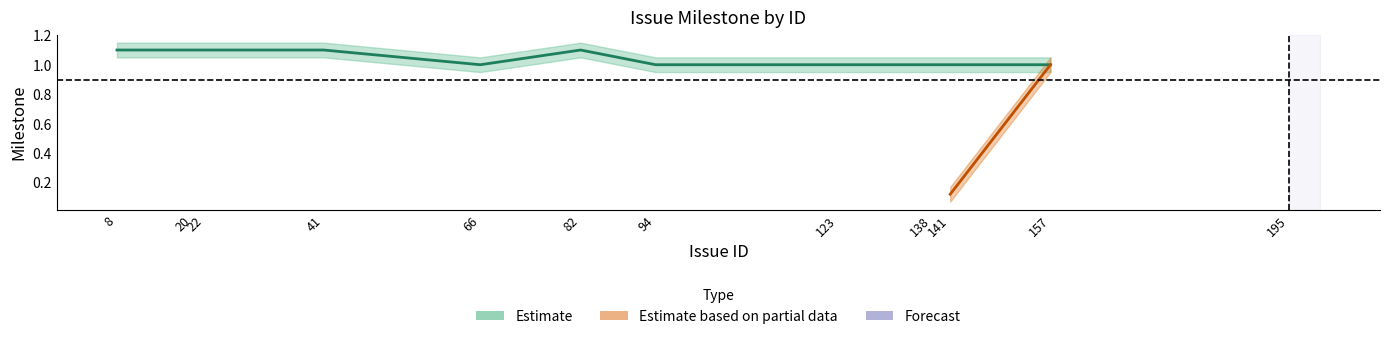

At which label does Milestone_numeric first exceed 1?

8